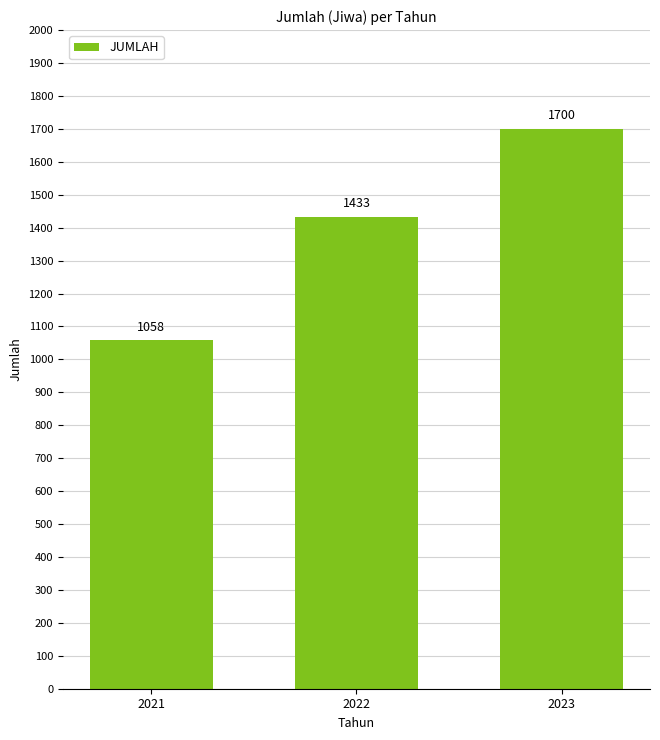

What is the change in value from 2021 to 2022?

+375